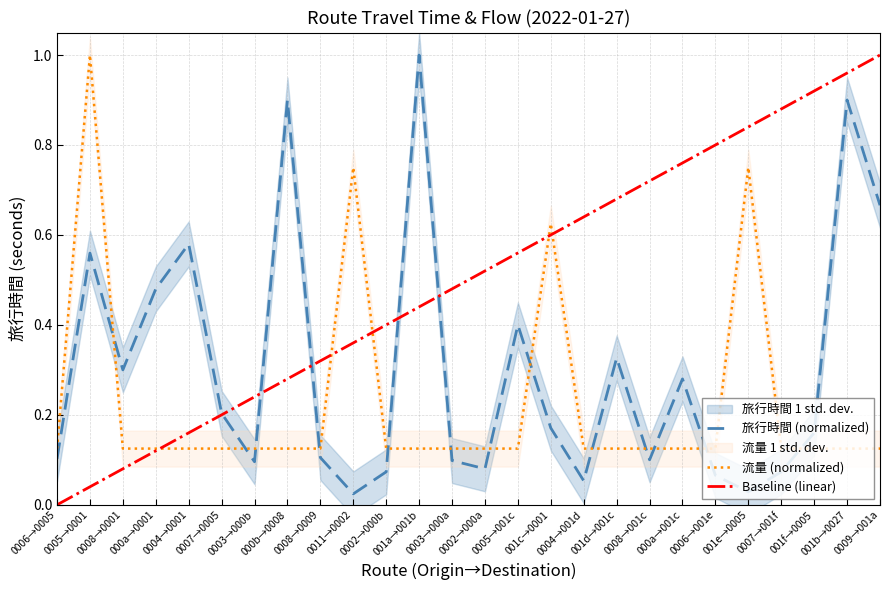

What is the value of the 旅行時間 (normalized) point at the 7th from the left?

0.1